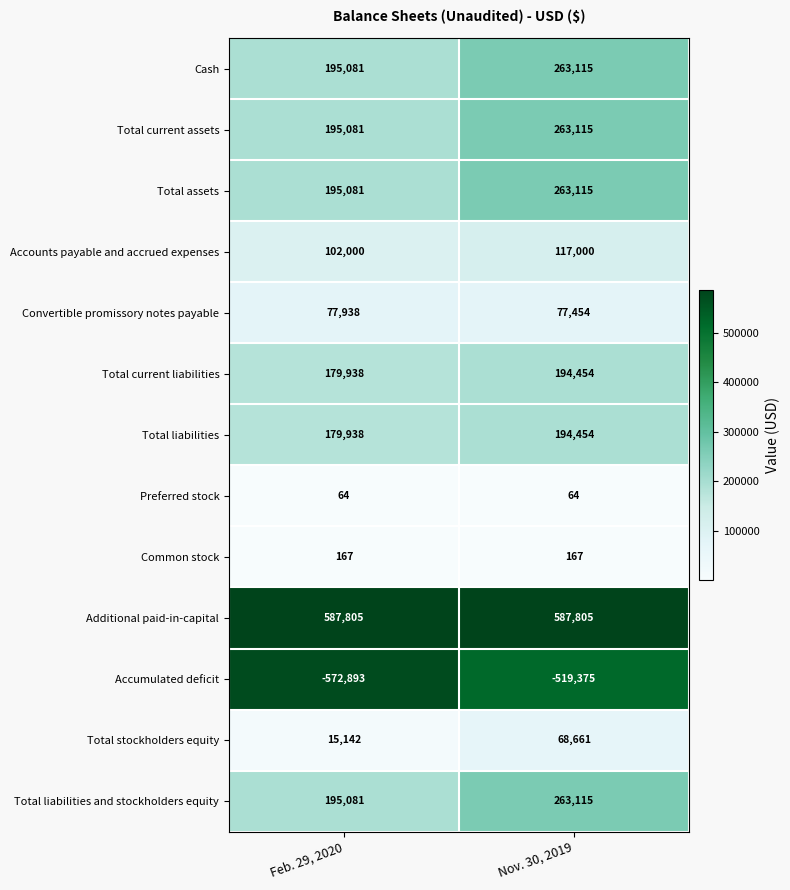

At which label is Total current liabilities closest to 187196?

Feb. 29, 2020